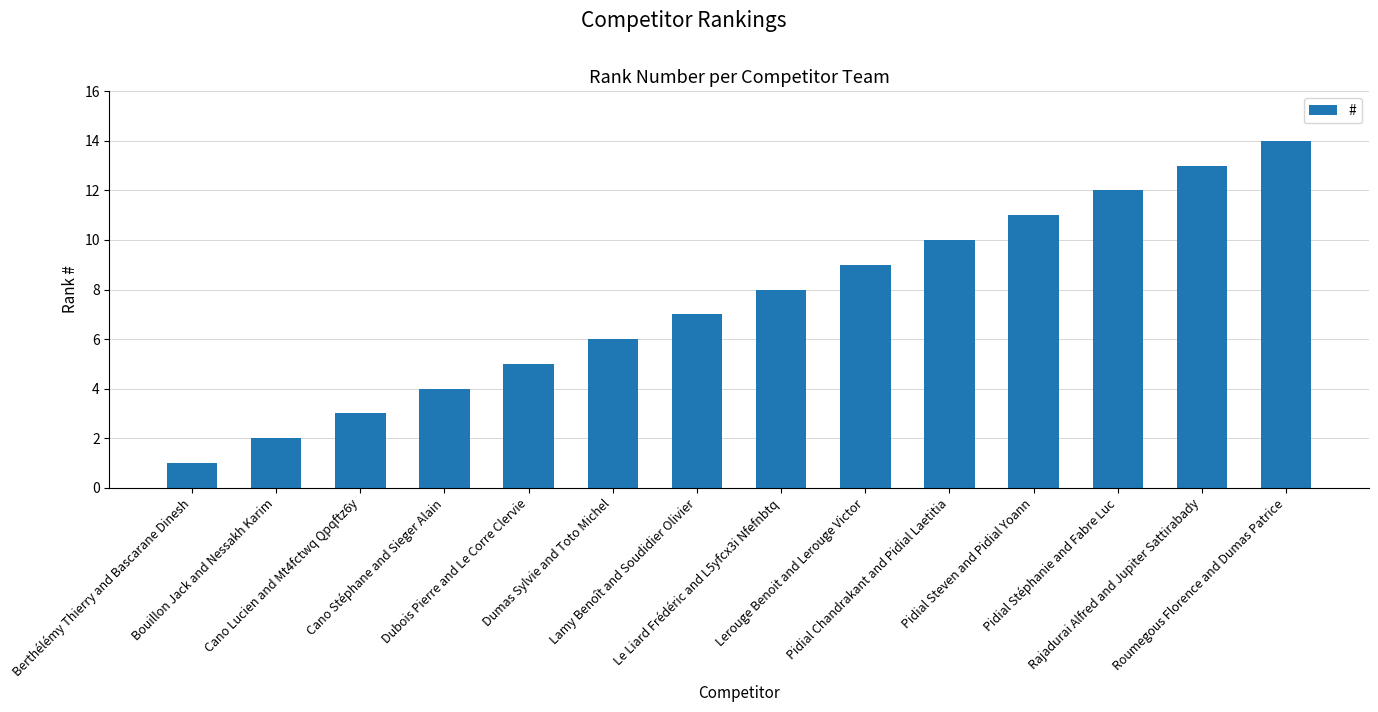

What is the sum of all values?

105